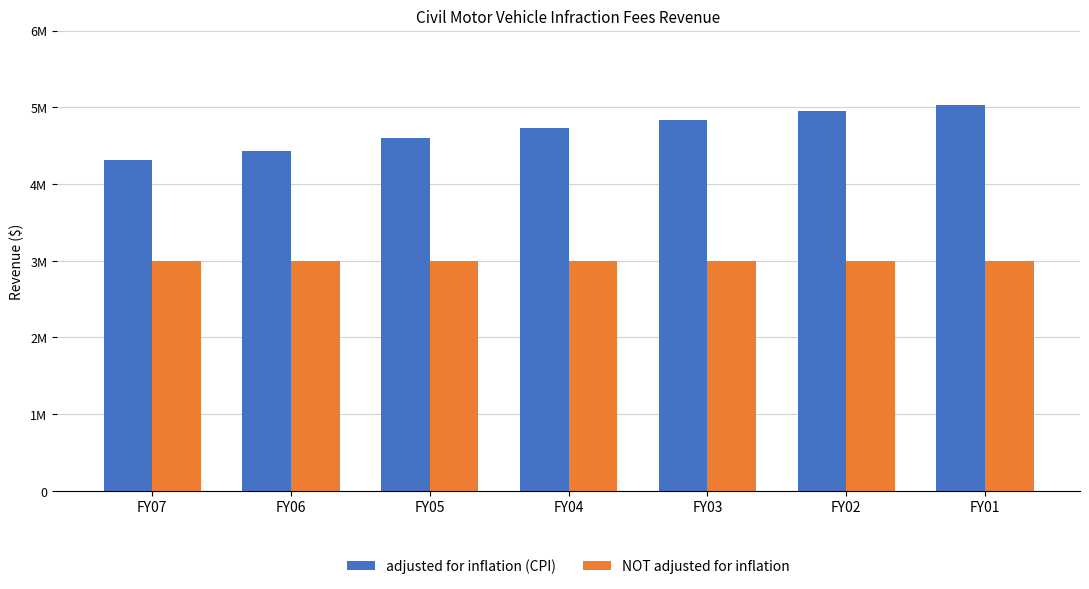

Which has a higher value, FY06 or FY01?

FY01